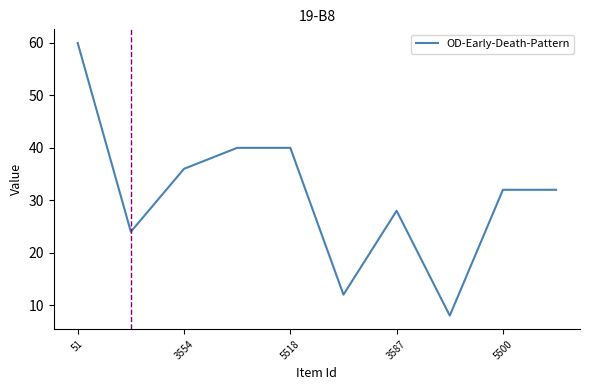

What is the difference between the maximum and minimum values?

52